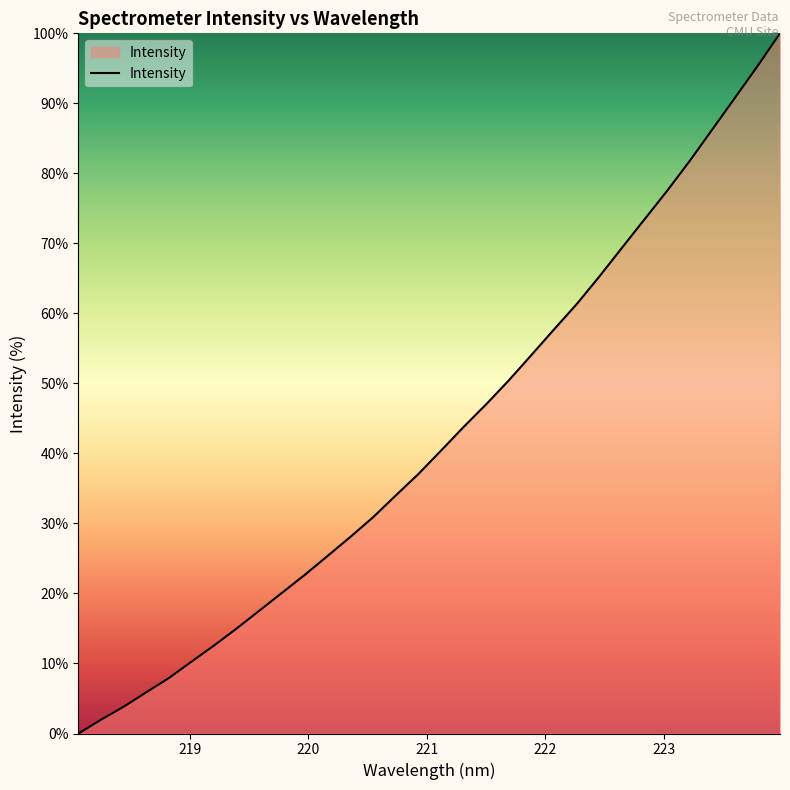

Reading left to right, transcribe all the data shown in this chart.

0.0	2.0	3.8	5.9	7.9	10.3	12.6	15.0	17.6	20.1	22.7	25.4	28.1	30.9	34.0	37.0	40.4	43.8	47.0	50.4	54.0	57.7	61.3	65.2	69.3	73.4	77.5	81.8	86.3	90.8	95.3	100.0